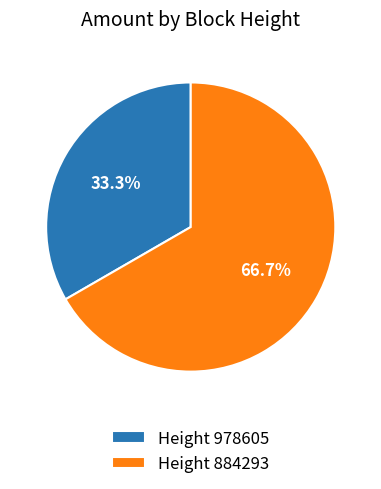

Rank the categories by value from lowest to highest.

Height 978605, Height 884293